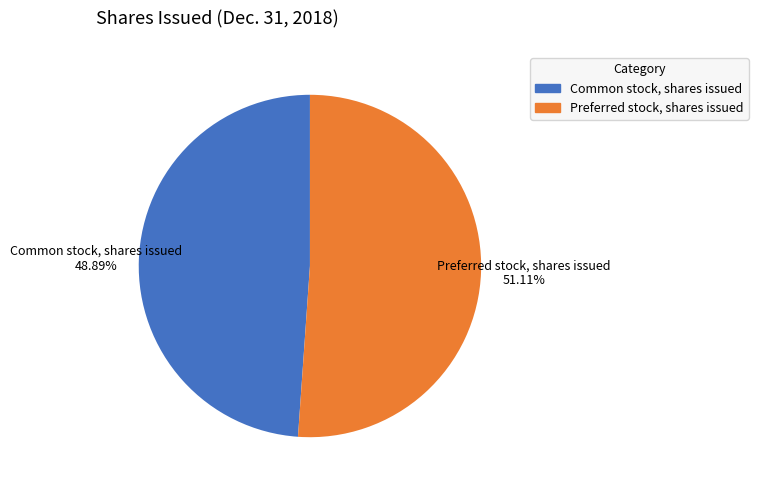

How many slices are in this pie chart?

2